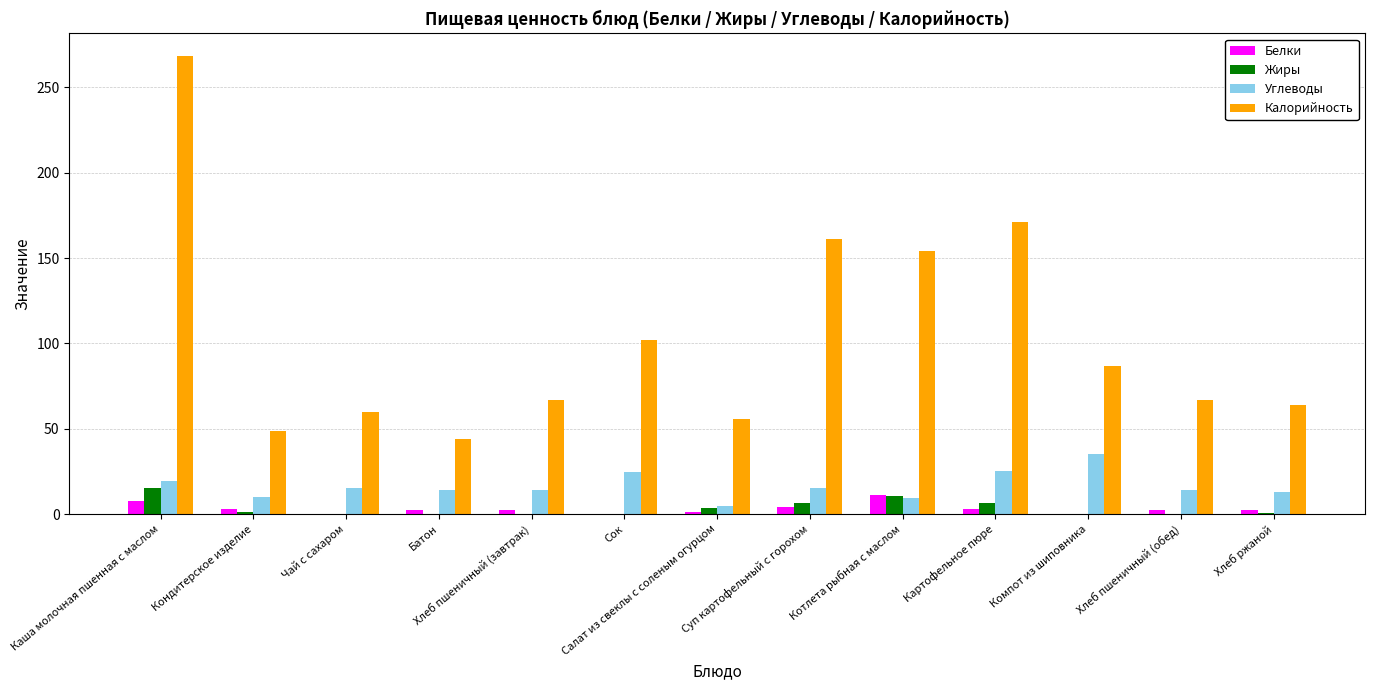

What is the average value of the Белки series?

3.1